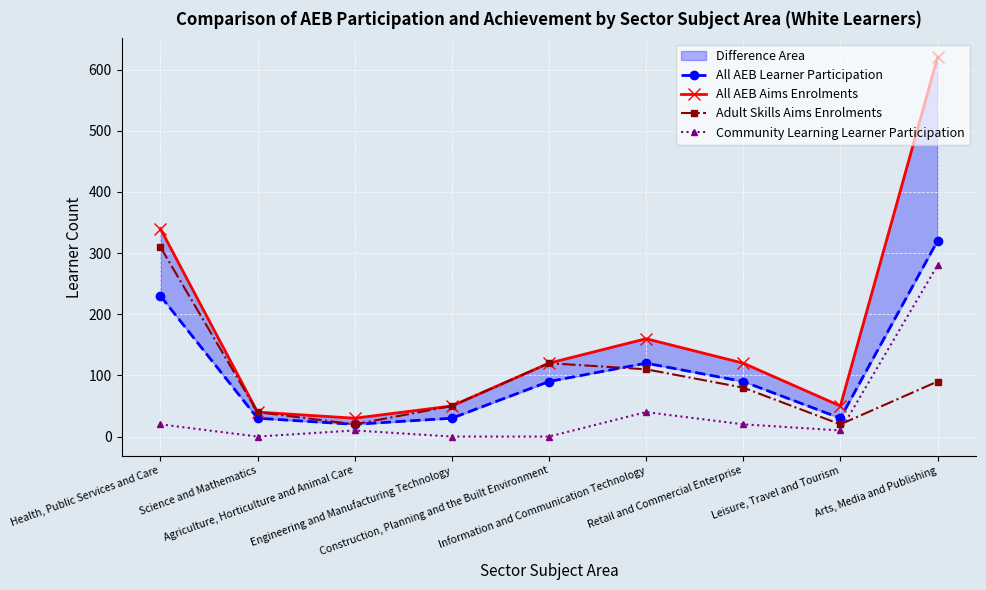

What is the sum of the All AEB Learner Participation values at Arts, Media and Publishing and Science and Mathematics?

350